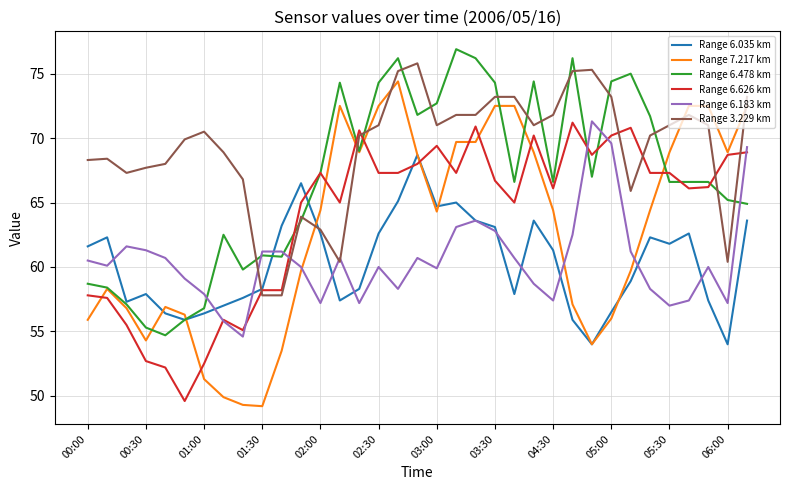

How many lines are shown in the chart?

6